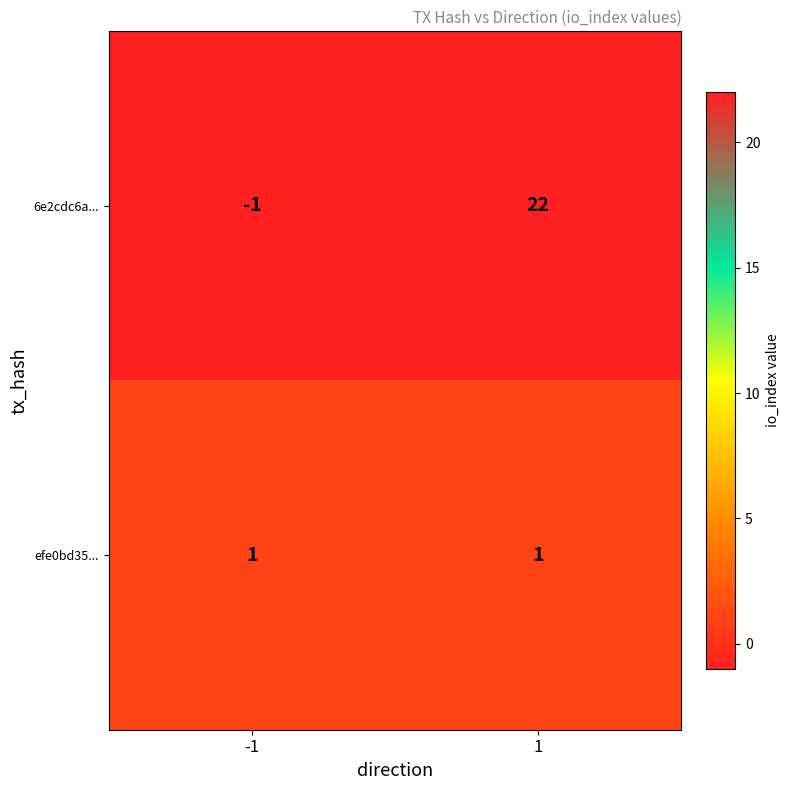

Reading right to left, list all the values displayed in this chart.

6e2cdc6a...: 22	-1
efe0bd35...: 1	1